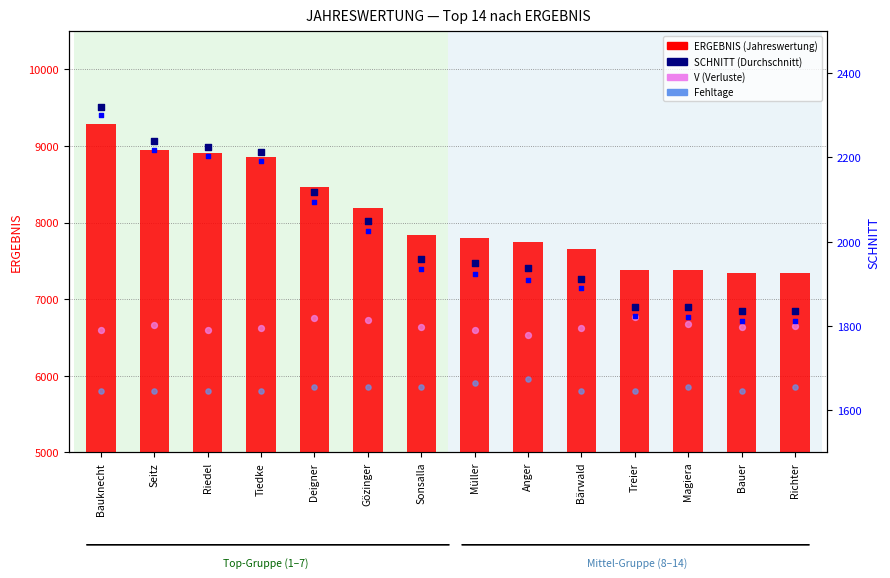

Which series reaches the maximum Y coordinate?

ERGEBNIS